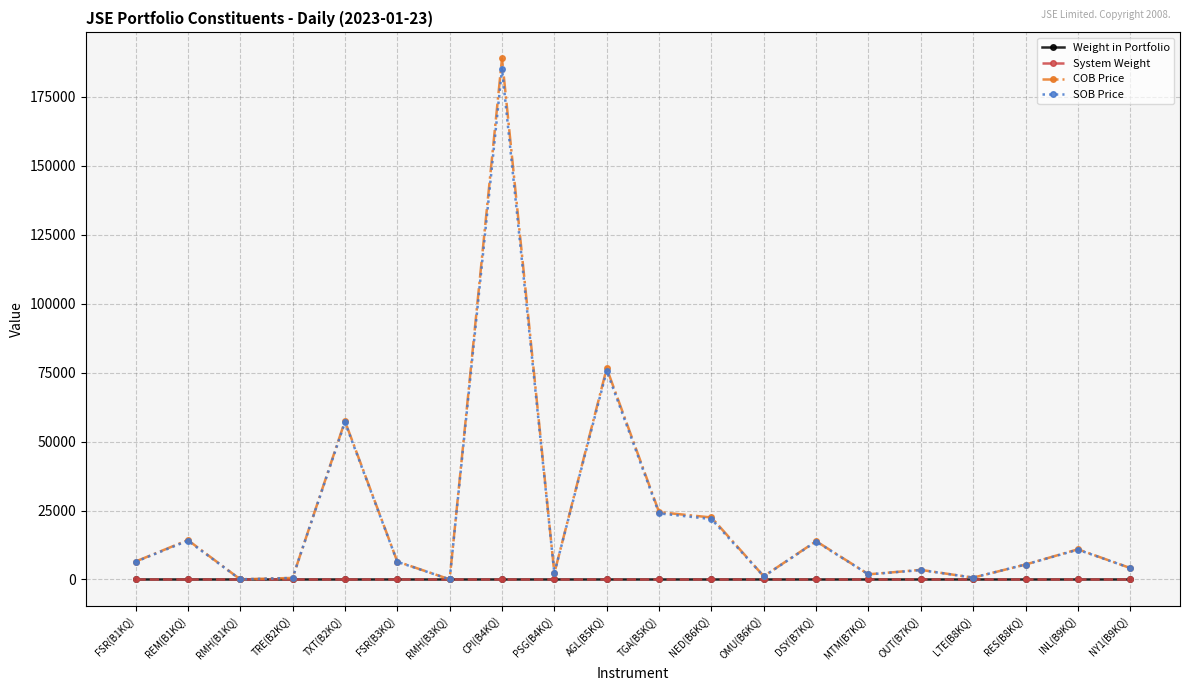

True or false: Weight in Portfolio has more than 2 points higher than both neighbors.

True